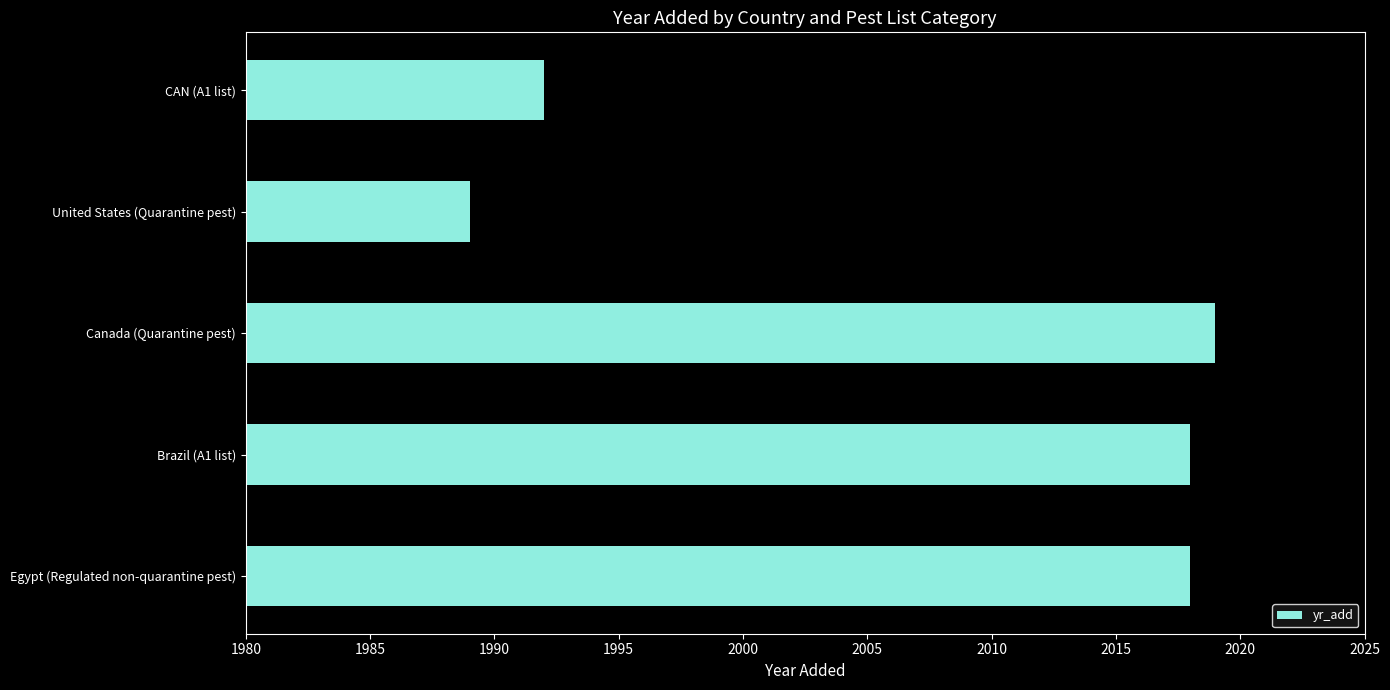

What is the ratio of the value at Egypt (Regulated non-quarantine pest) to the value at CAN (A1 list)?

1.0